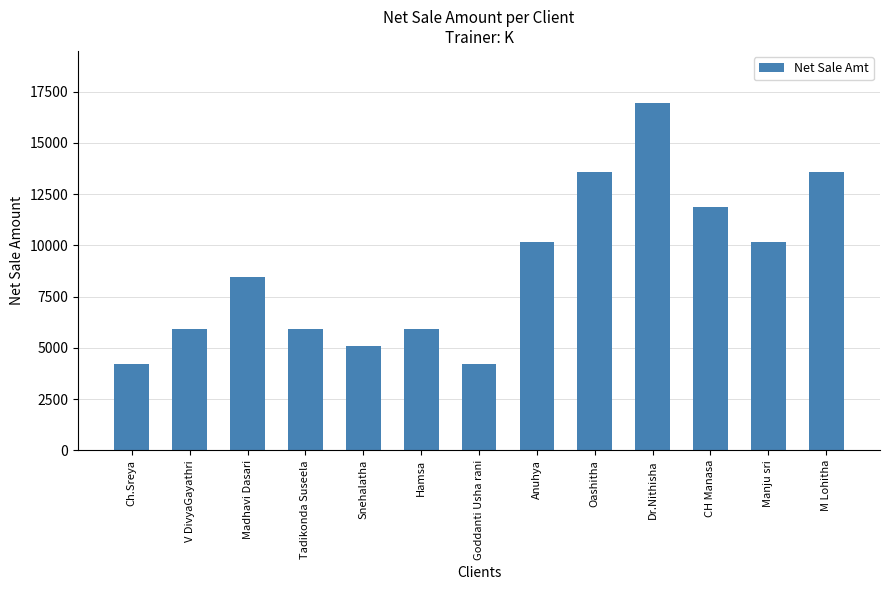

What position from the right is Tadikonda Suseela?

10